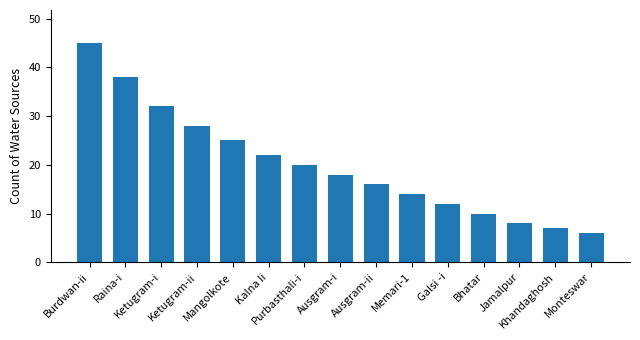

Approximately how many times larger is the value at Kalna Ii compared to Khandaghosh?

3.1